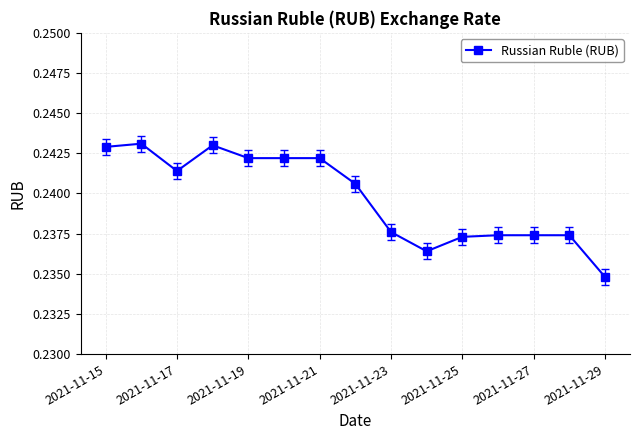

What is the sum of all values?

3.6